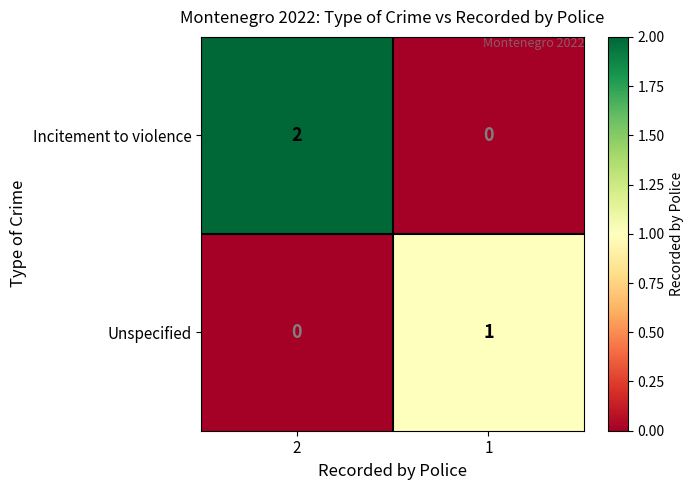

Rank the series by their maximum value, from highest to lowest.

Incitement to violence, Unspecified